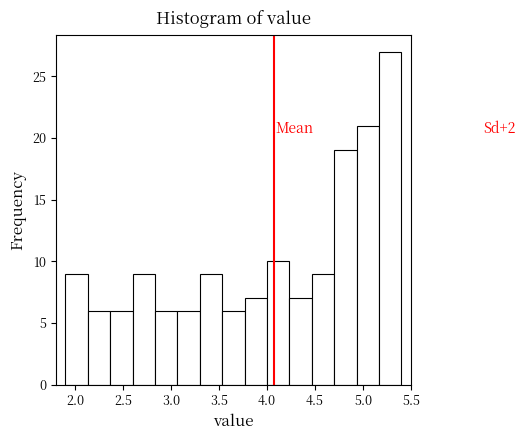

Which range on the x-axis has the tallest bar?

5.15 to 5.40